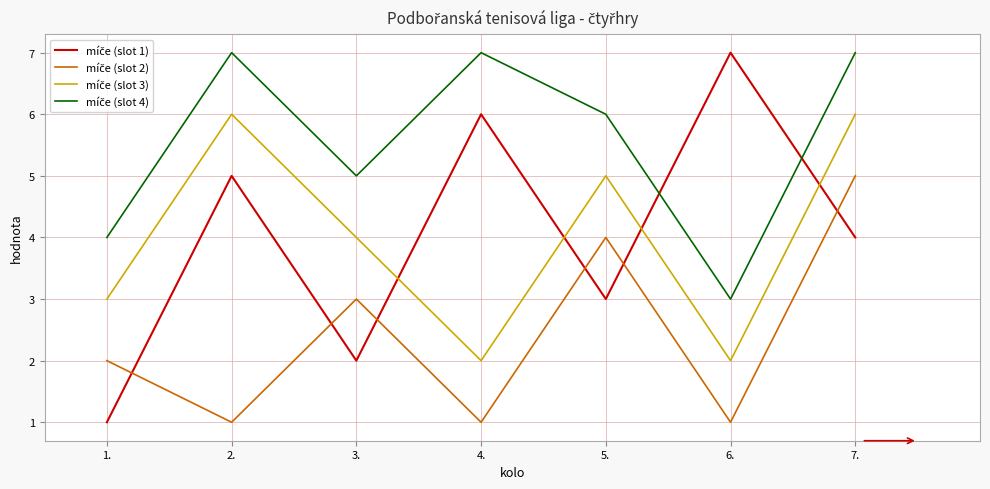

What is the maximum value shown in the chart?

7